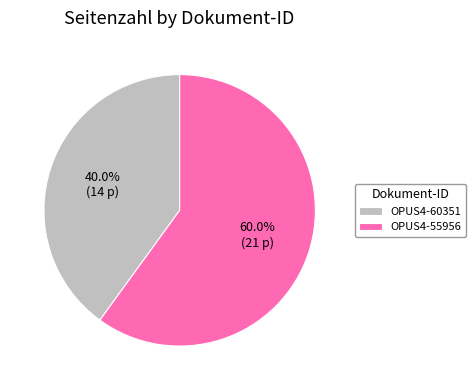

Which category has the smallest portion of the pie?

OPUS4-60351